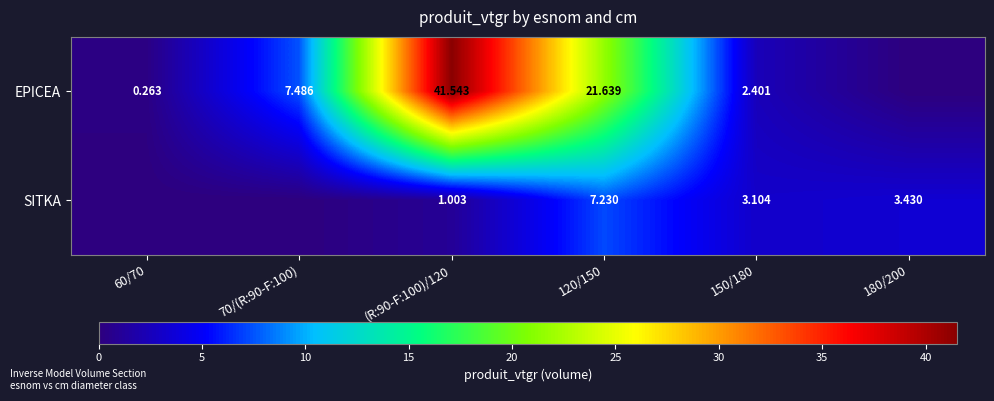

Between (R:90-F:100)/120 and 150/180, which series saw the biggest shift?

EPICEA